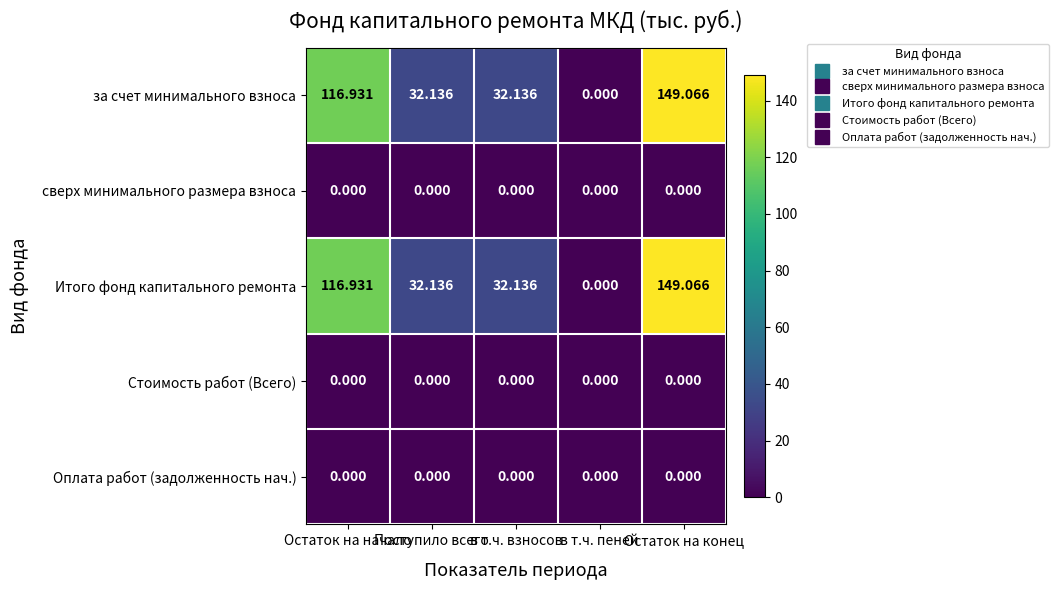

Count the number of data series in this chart.

5